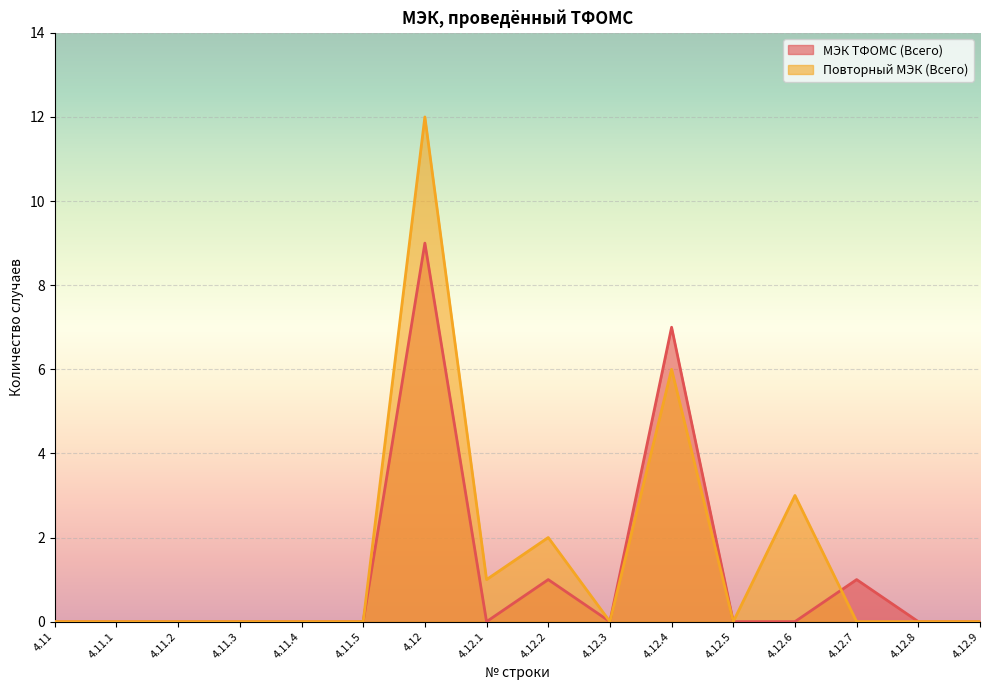

True or false: Повторный МЭК (Всего) has more than 2 interior local peaks.

True